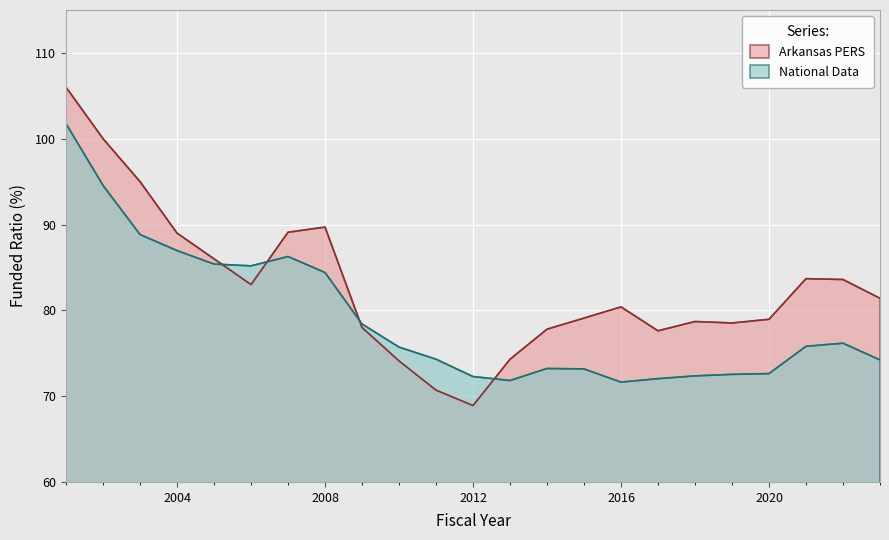

Which series has the largest range (max minus min)?

Arkansas PERS